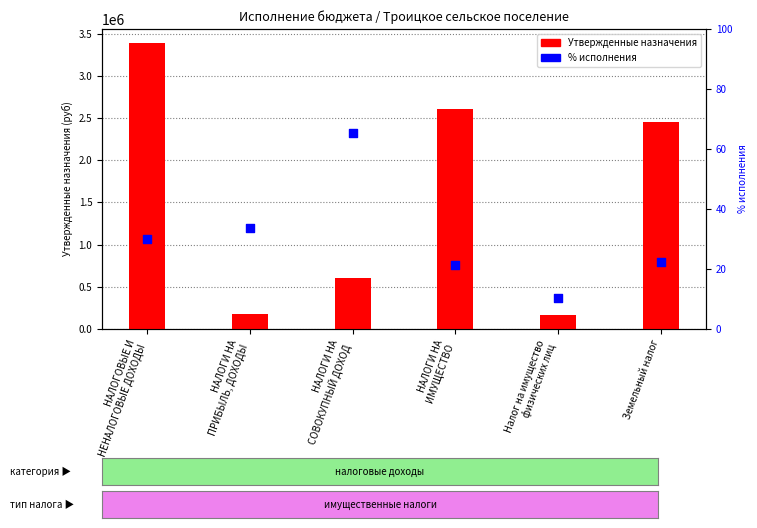

At which category is the sum across all series the highest?

НАЛОГОВЫЕ И
НЕНАЛОГОВЫЕ ДОХОДЫ